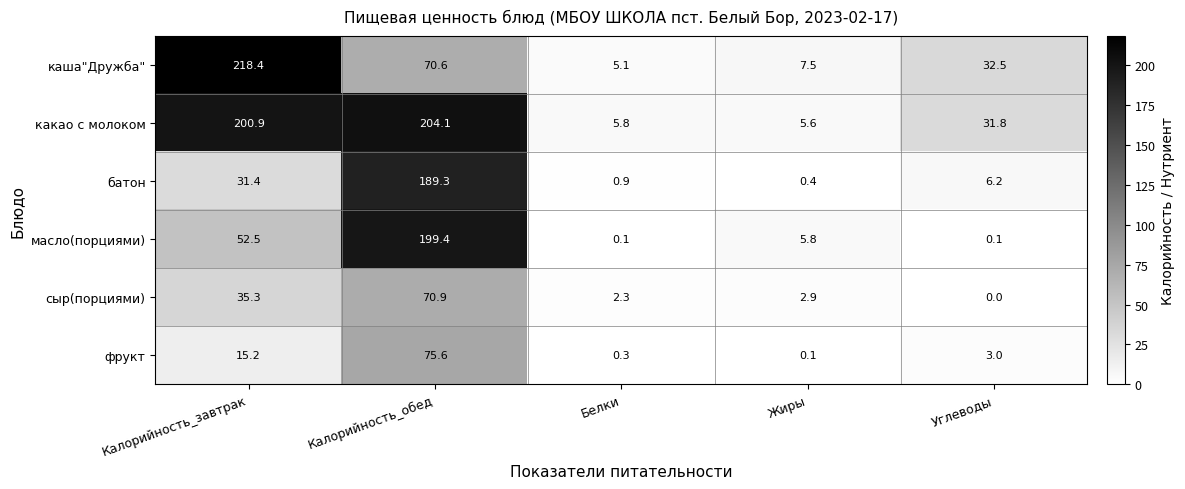

Which series changed the most between Калорийность_обед and Углеводы?

масло(порциями)